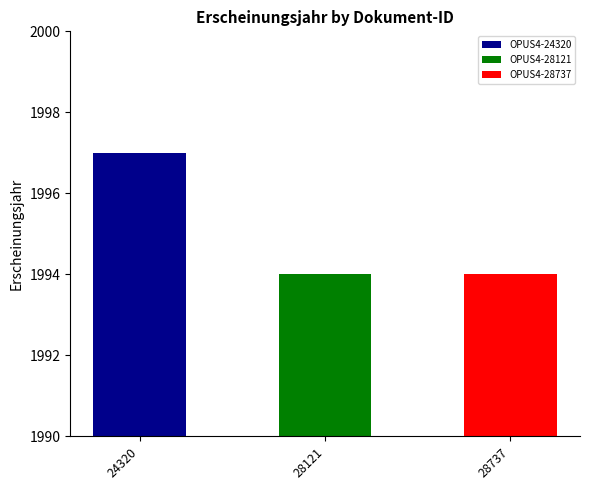

Is it true that the value at OPUS4-24320 is 2751?

False